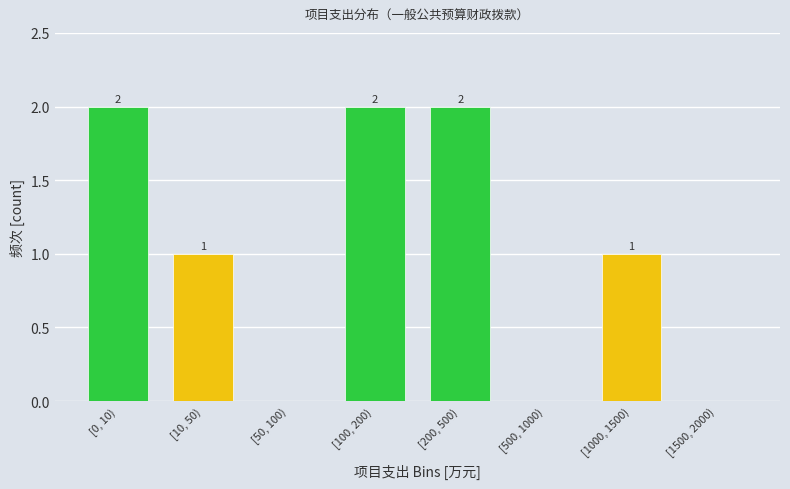

Reading right to left, list all the values displayed in this chart.

[1500, 2000)=0	[1000, 1500)=1	[500, 1000)=0	[200, 500)=2	[100, 200)=2	[50, 100)=0	[10, 50)=1	[0, 10)=2